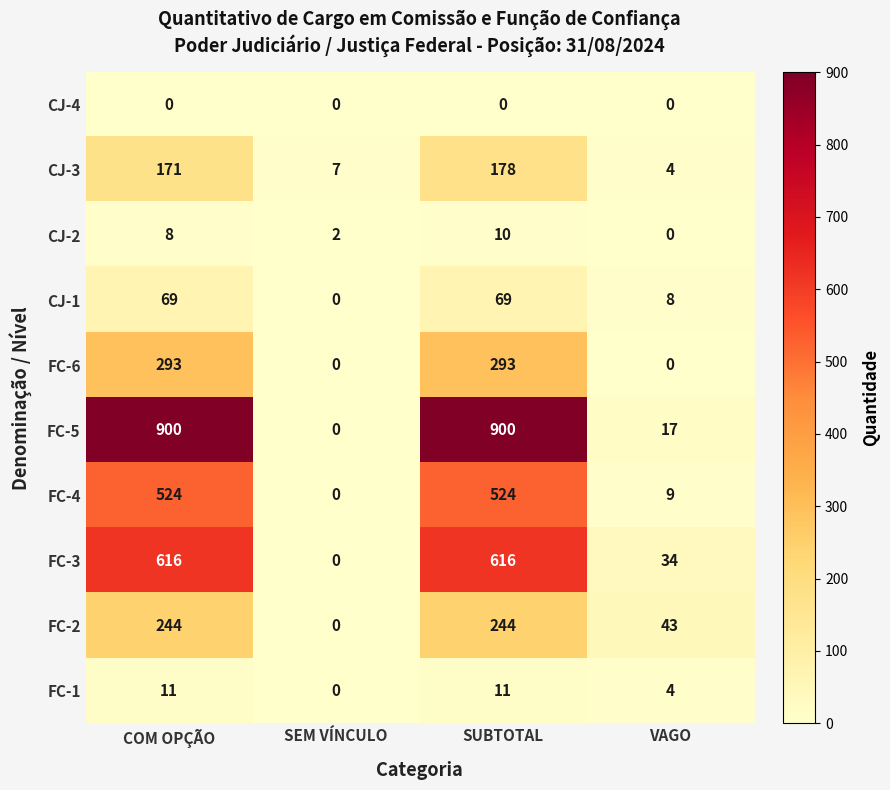

What is the sum of the CJ-3 values at SUBTOTAL and COM OPÇÃO?

349